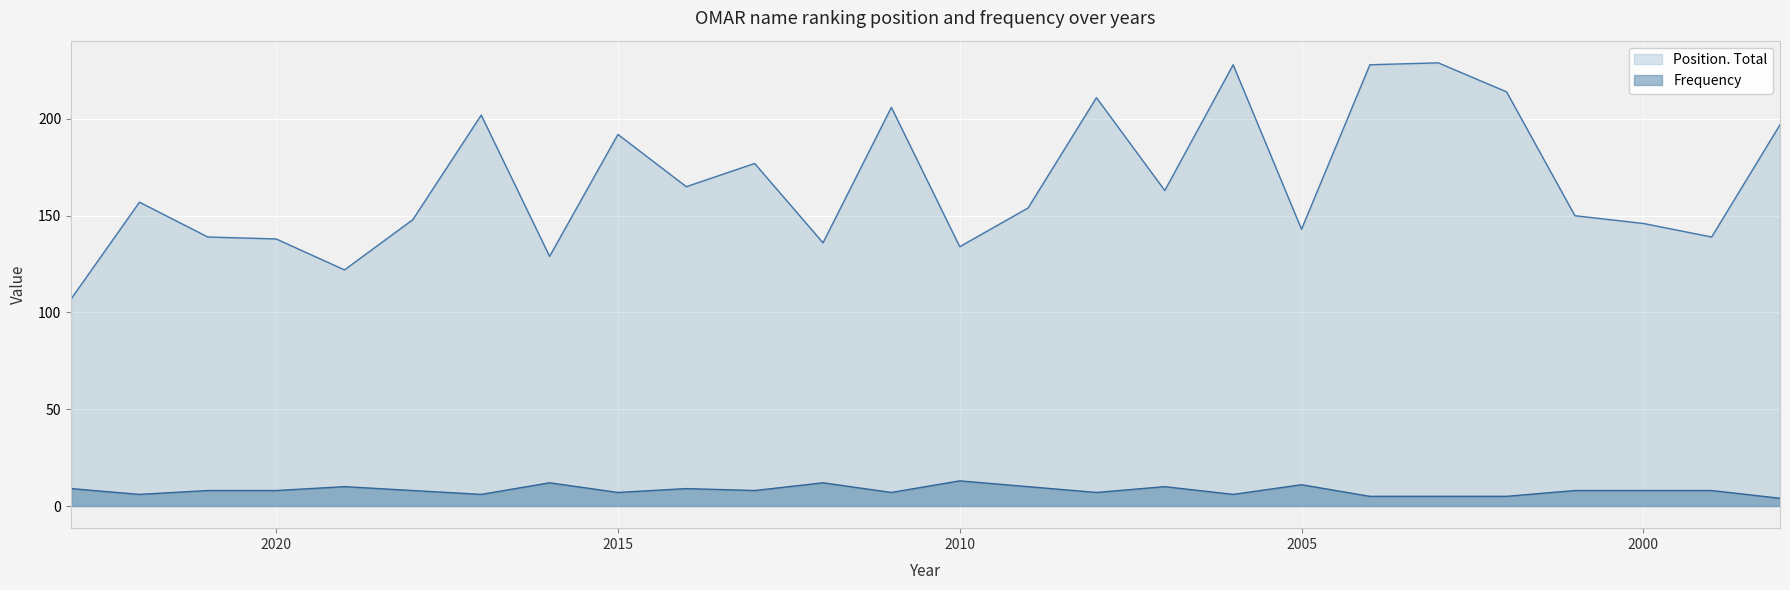

Between 2012 and 2002, which series saw the biggest shift?

Position. Total